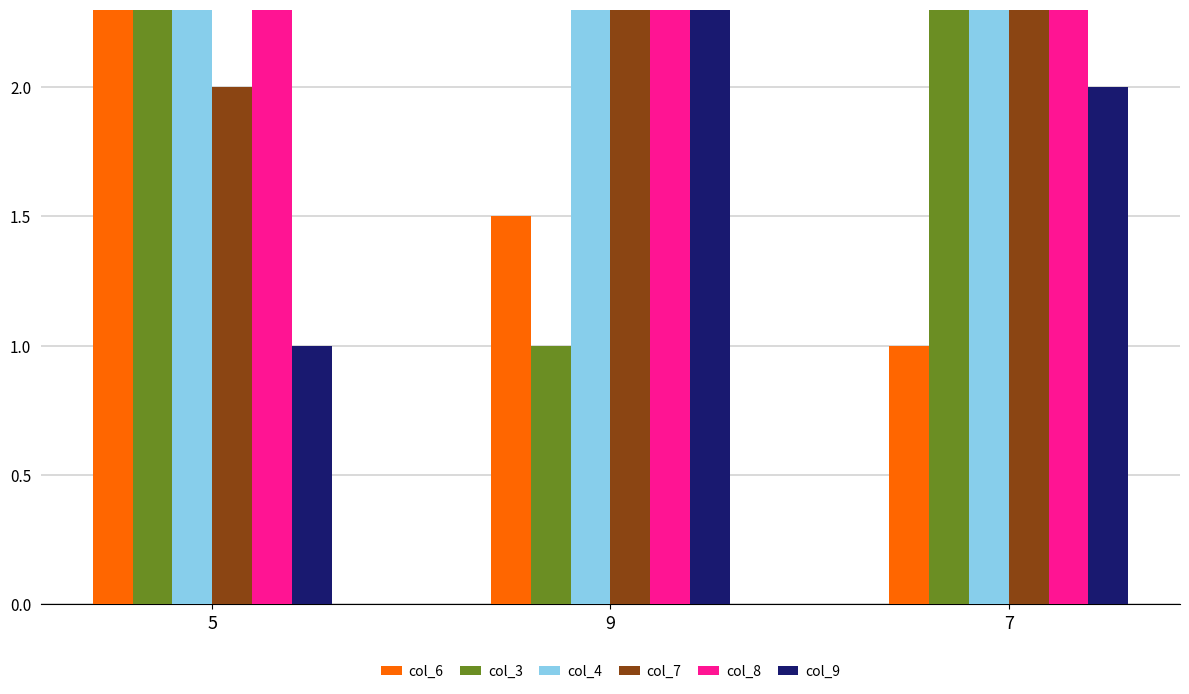

True or false: col_4 has a value of 4.0 at 5.

True